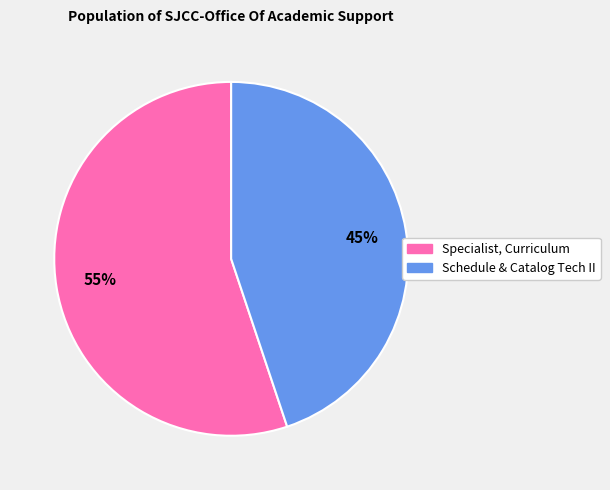

What is the largest slice in the pie chart?

Specialist, Curriculum